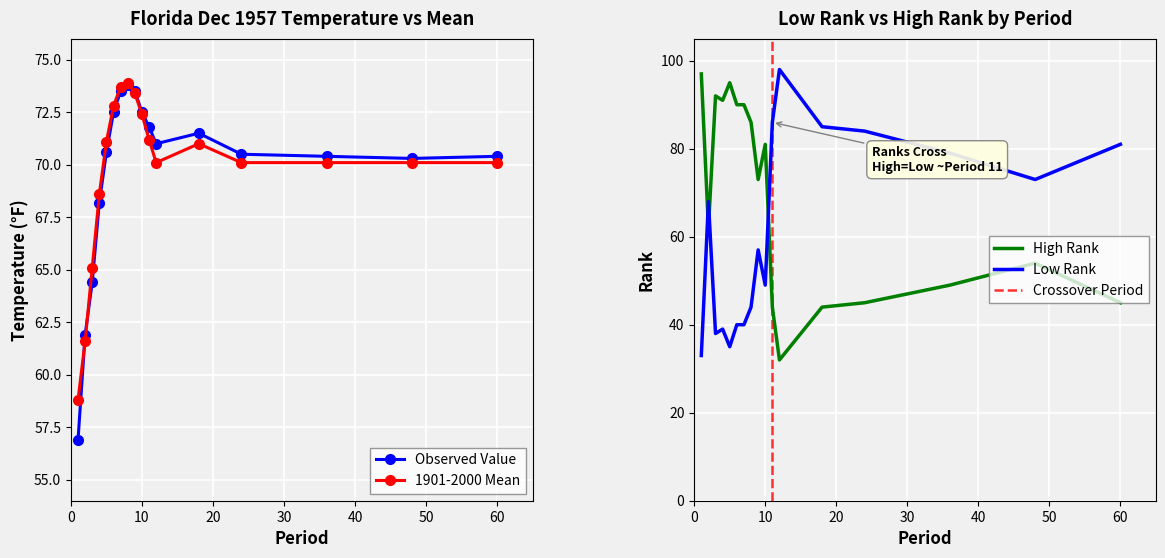

In 1901-2000 Mean, how many points are higher than both neighbors (excluding endpoints)?

2